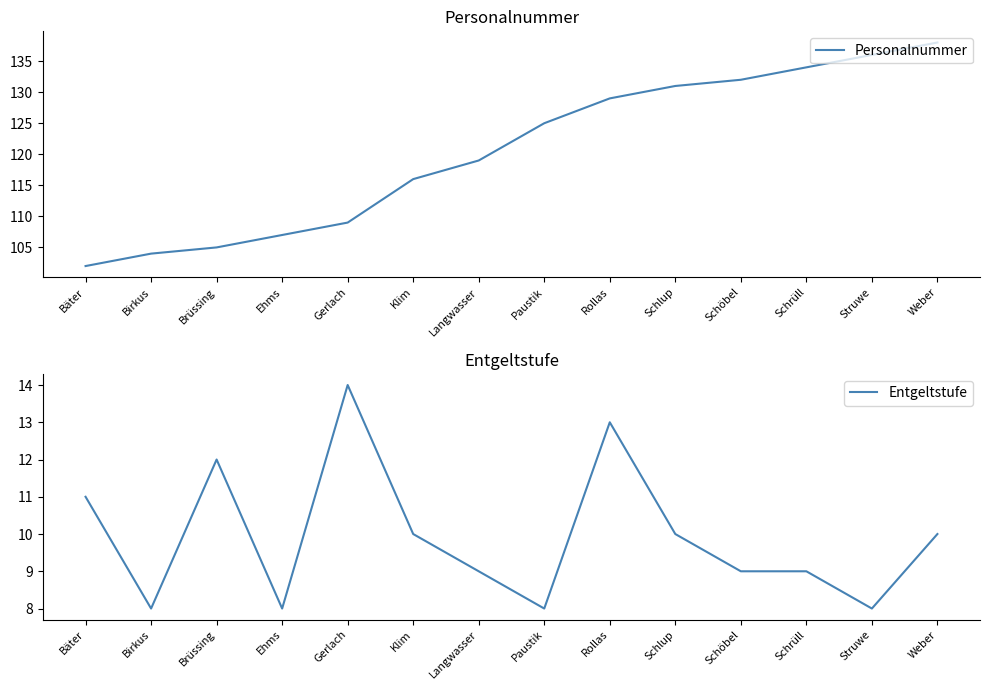

What is the sum of all Entgeltstufe values?

139